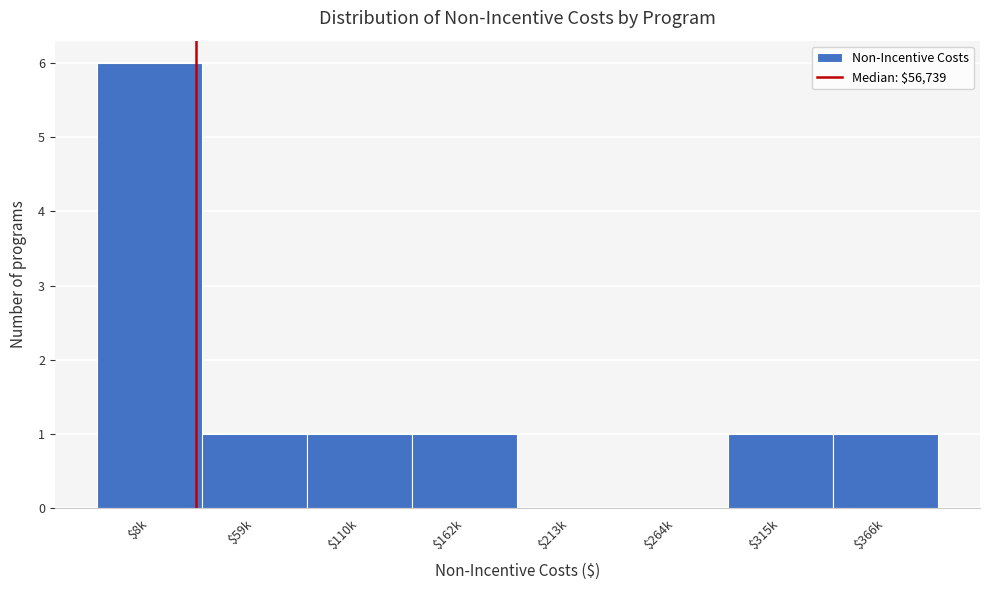

Is it true that the value at $8k is 6?

True